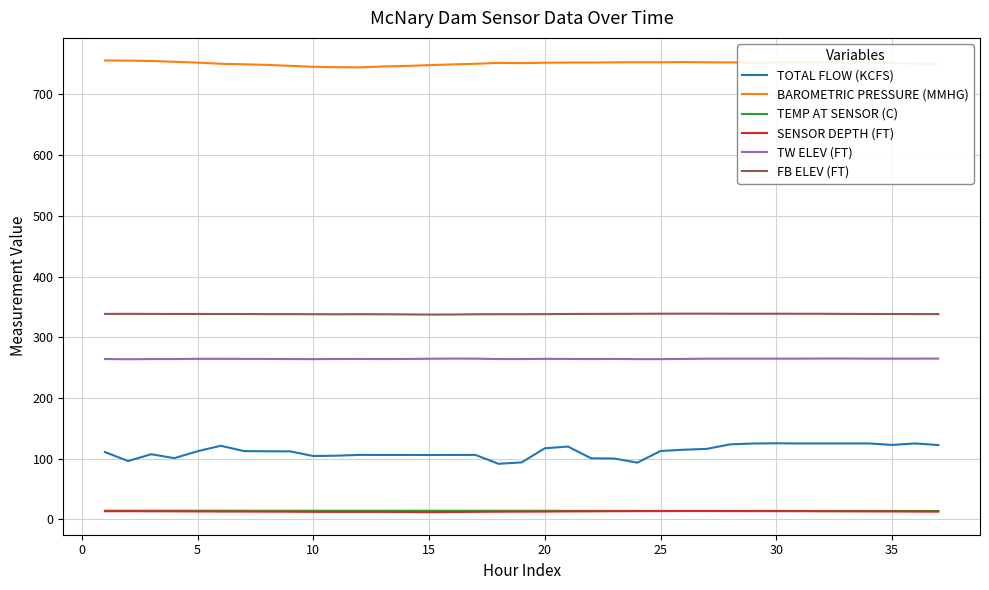

What is the minimum value shown in the chart?

12.1